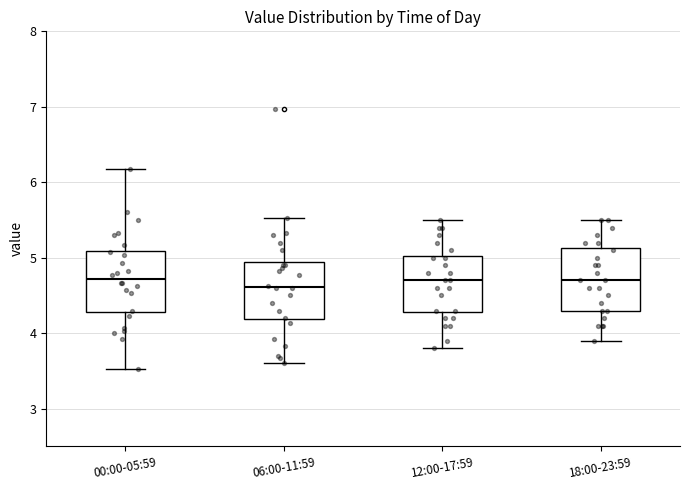

Reading left to right, transcribe this box plot: for each box, give where its median line is, the range the box spans, and where its two whiskers end, as read against the y-axis. The values are not printed on the chart, so give them approximately, as read against the axis.

00:00-05:59: median 4.7, box 4.3 to 5.1, whiskers 3.5 to 6.2
06:00-11:59: median 4.6, box 4.2 to 5.0, whiskers 3.6 to 5.5
12:00-17:59: median 4.7, box 4.3 to 5.0, whiskers 3.8 to 5.5
18:00-23:59: median 4.7, box 4.3 to 5.1, whiskers 3.9 to 5.5